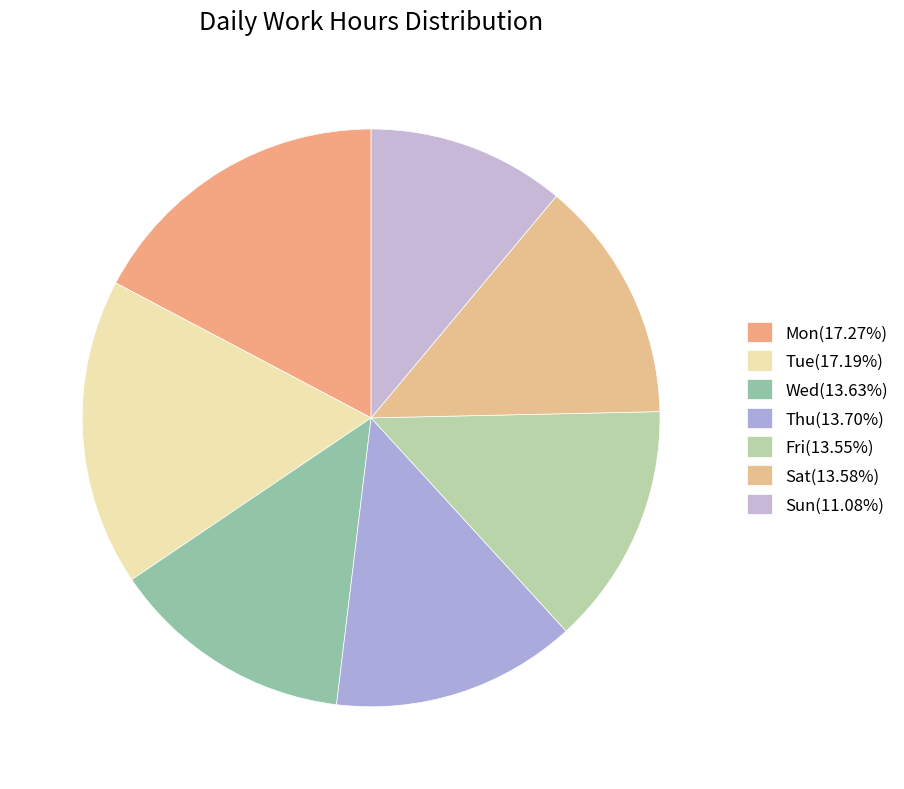

What portion of the pie excludes Tue?

82.8%